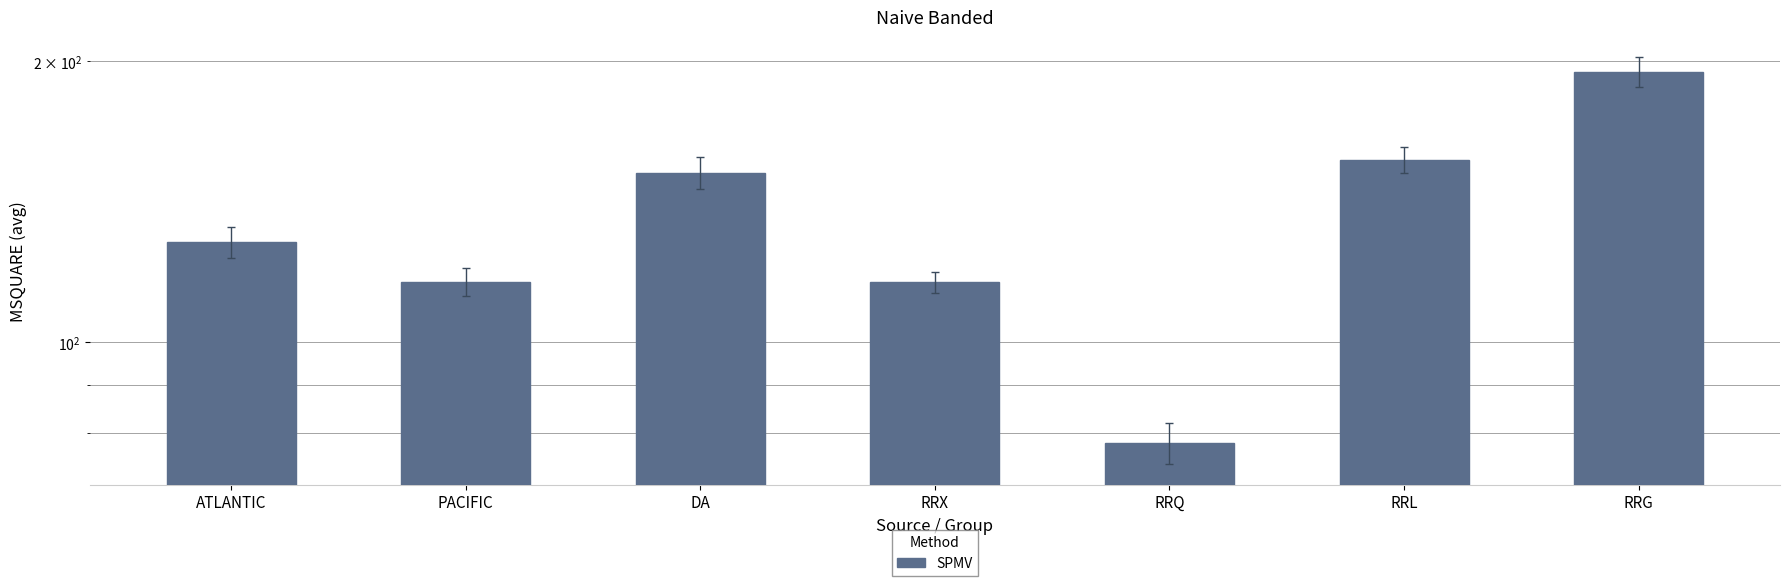

What is the minimum value shown in the chart?

78